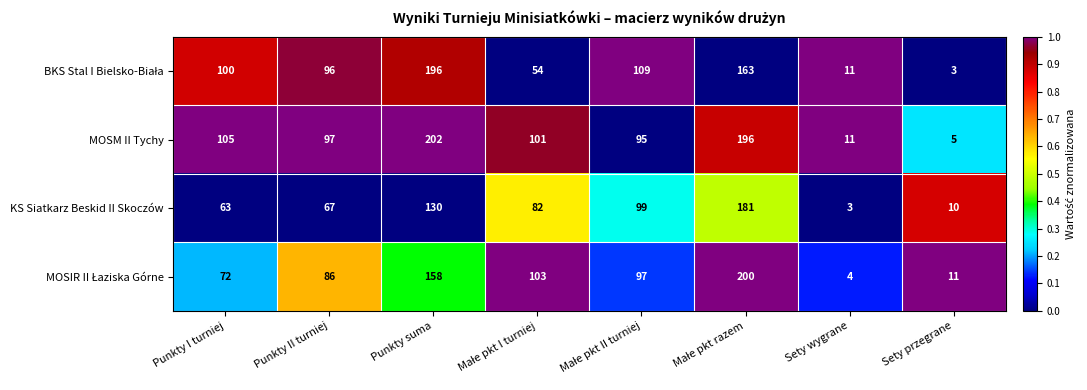

What is the minimum value for MOSM II Tychy?

5